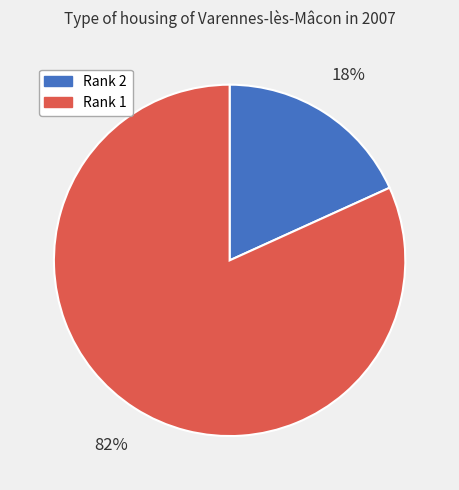

Is the sum of Rank 1 and Rank 2 greater than half?

Yes